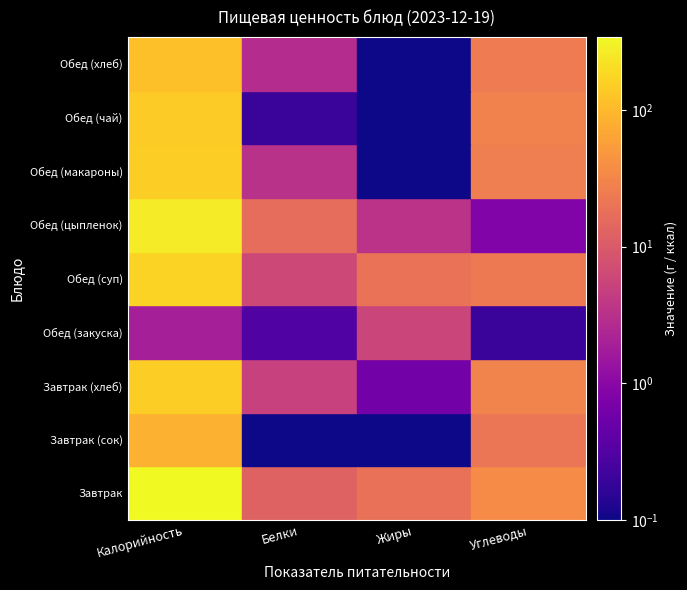

Reading left to right, list all the values displayed in this chart.

Завтрак: Калорийность=342.0	Белки=12.5	Жиры=18.5	Углеводы=35.0
Завтрак (сок): Калорийность=84.0	Белки=0.0	Жиры=0.0	Углеводы=21.0
Завтрак (хлеб): Калорийность=145.2	Белки=4.9	Жиры=0.6	Углеводы=29.3
Обед (закуска): Калорийность=1.9	Белки=0.3	Жиры=5.6	Углеводы=0.2
Обед (суп): Калорийность=167.0	Белки=6.2	Жиры=19.4	Углеводы=22.3
Обед (цыпленок): Калорийность=258.0	Белки=16.2	Жиры=3.4	Углеводы=0.8
Обед (макароны): Калорийность=145.0	Белки=3.3	Жиры=0.1	Углеводы=25.5
Обед (чай): Калорийность=142.0	Белки=0.2	Жиры=0.0	Углеводы=28.2
Обед (хлеб): Калорийность=114.0	Белки=2.8	Жиры=0.1	Углеводы=24.0